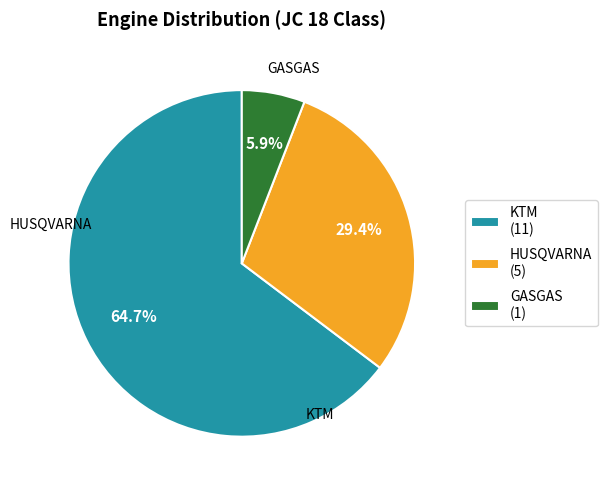

To the nearest percent, what portion does KTM represent?

65%